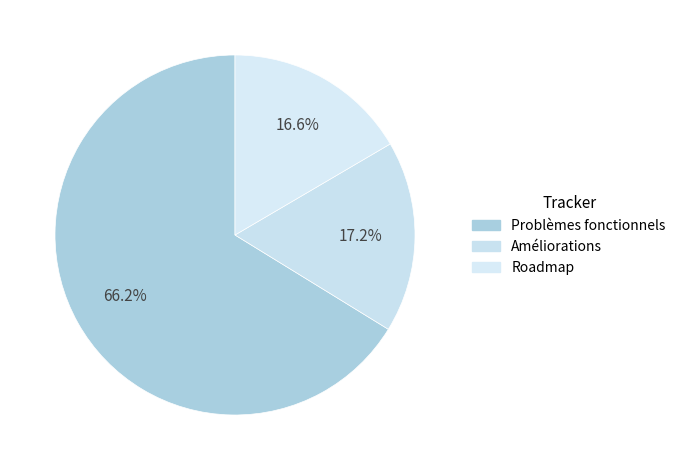

Rank the categories by value from highest to lowest.

Problèmes fonctionnels, Améliorations, Roadmap